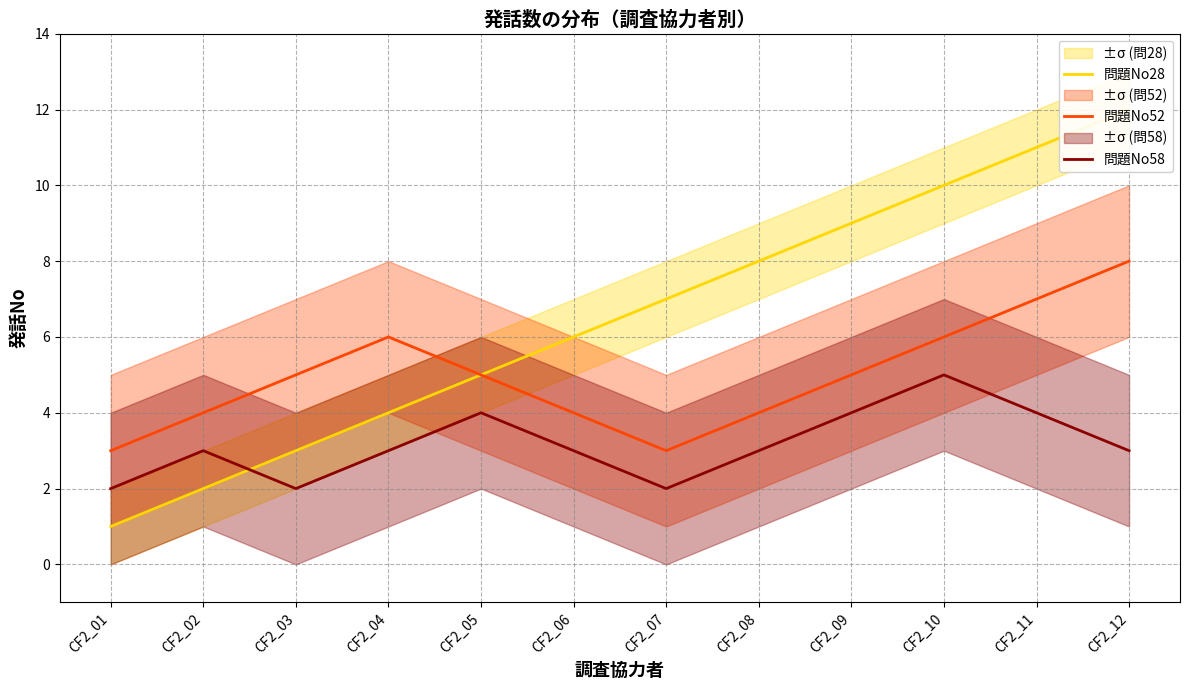

At which label does 問題No52 first exceed 5?

CF2_04